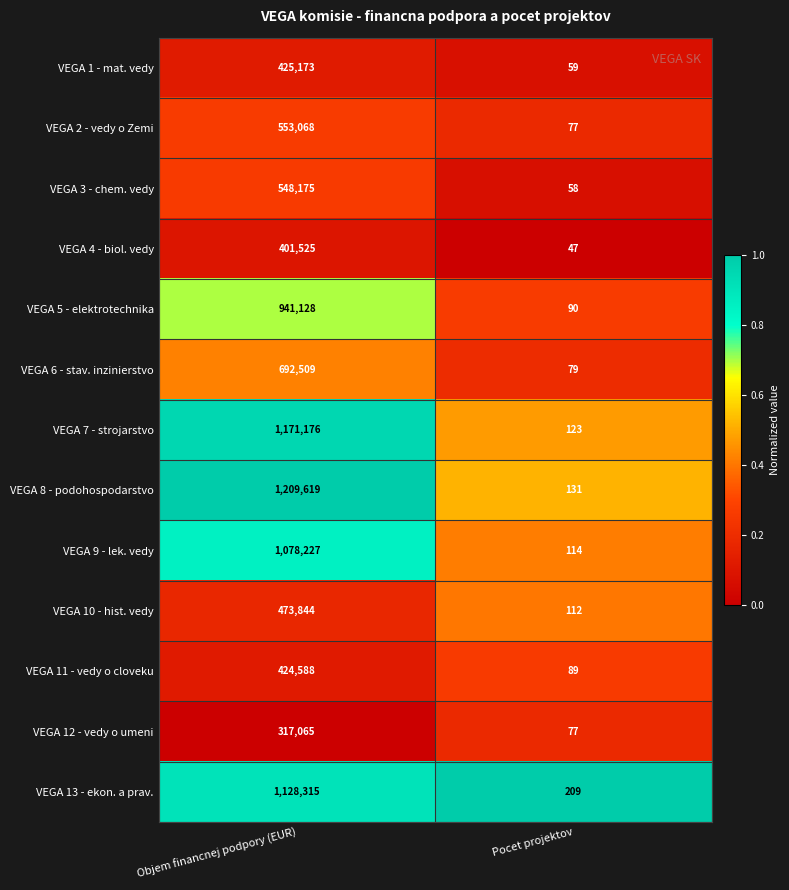

What is the maximum value for VEGA 1 - mat. vedy?

425173